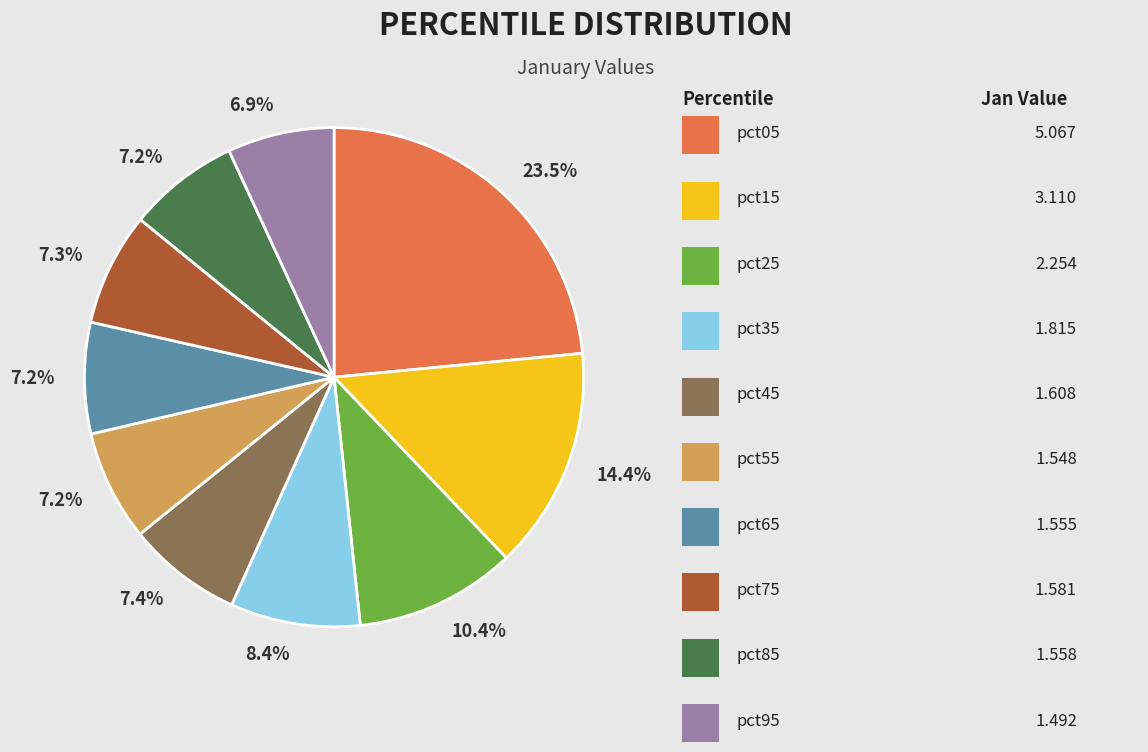

Does any single category account for the majority?

No